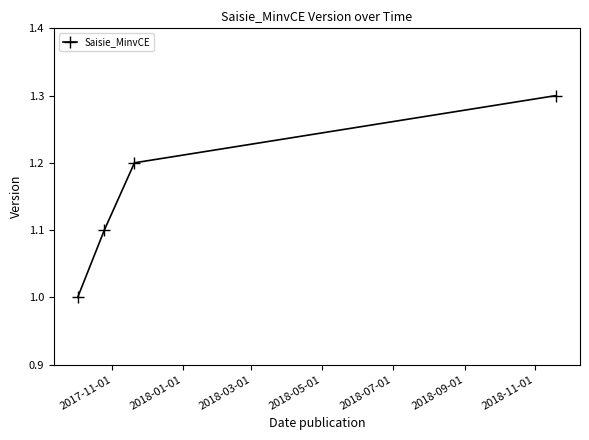

What is the maximum value shown in the chart?

1.3